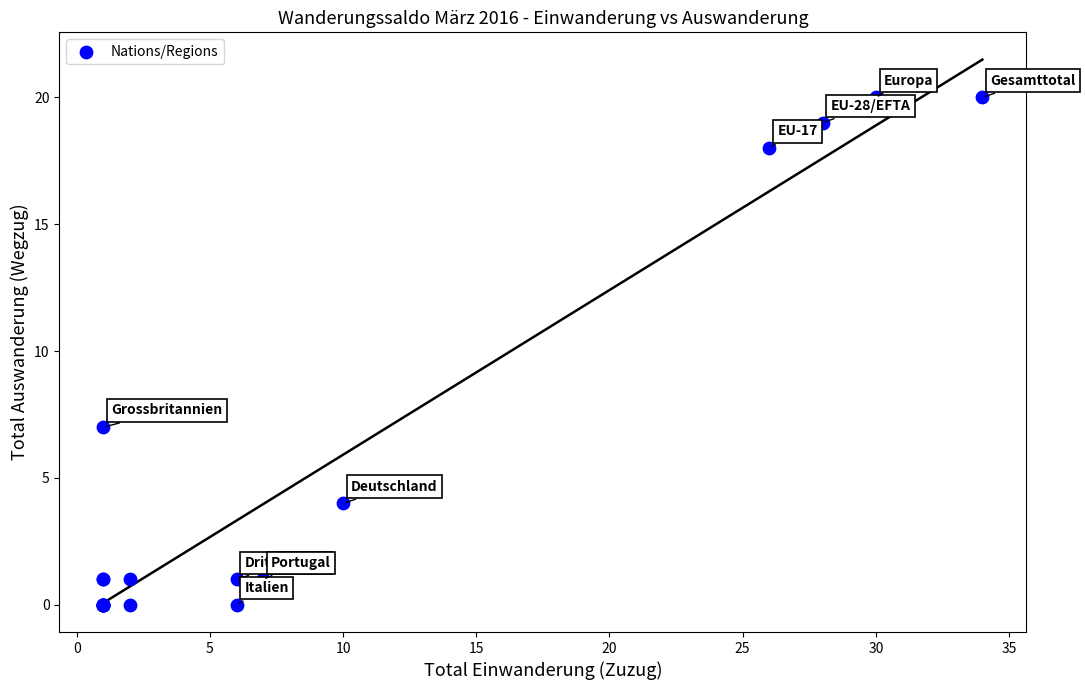

What Y value in the scatter plot is closest to 10?

7